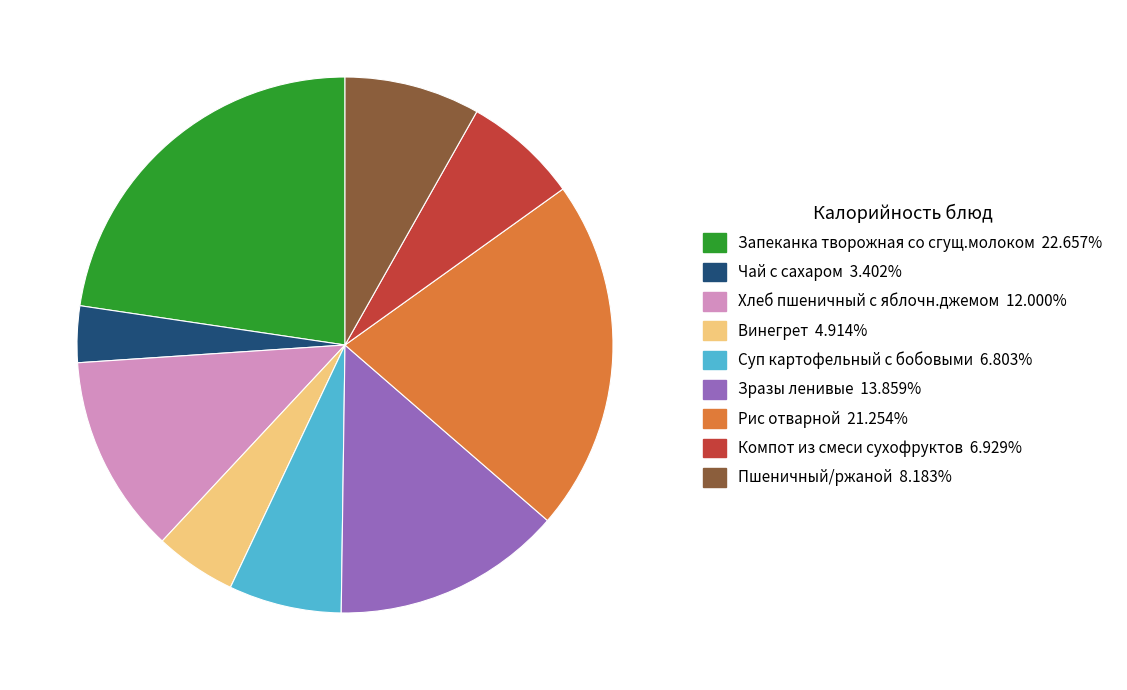

What is the smallest slice in the pie chart?

Чай с сахаром